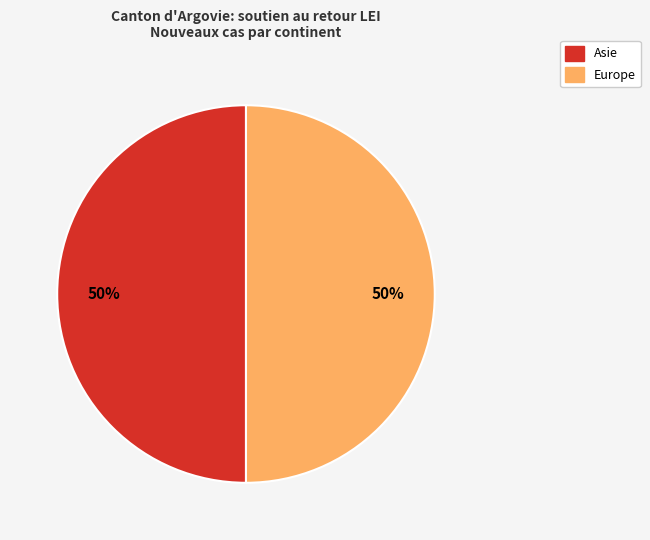

To the nearest percent, what is the average slice percentage?

50%